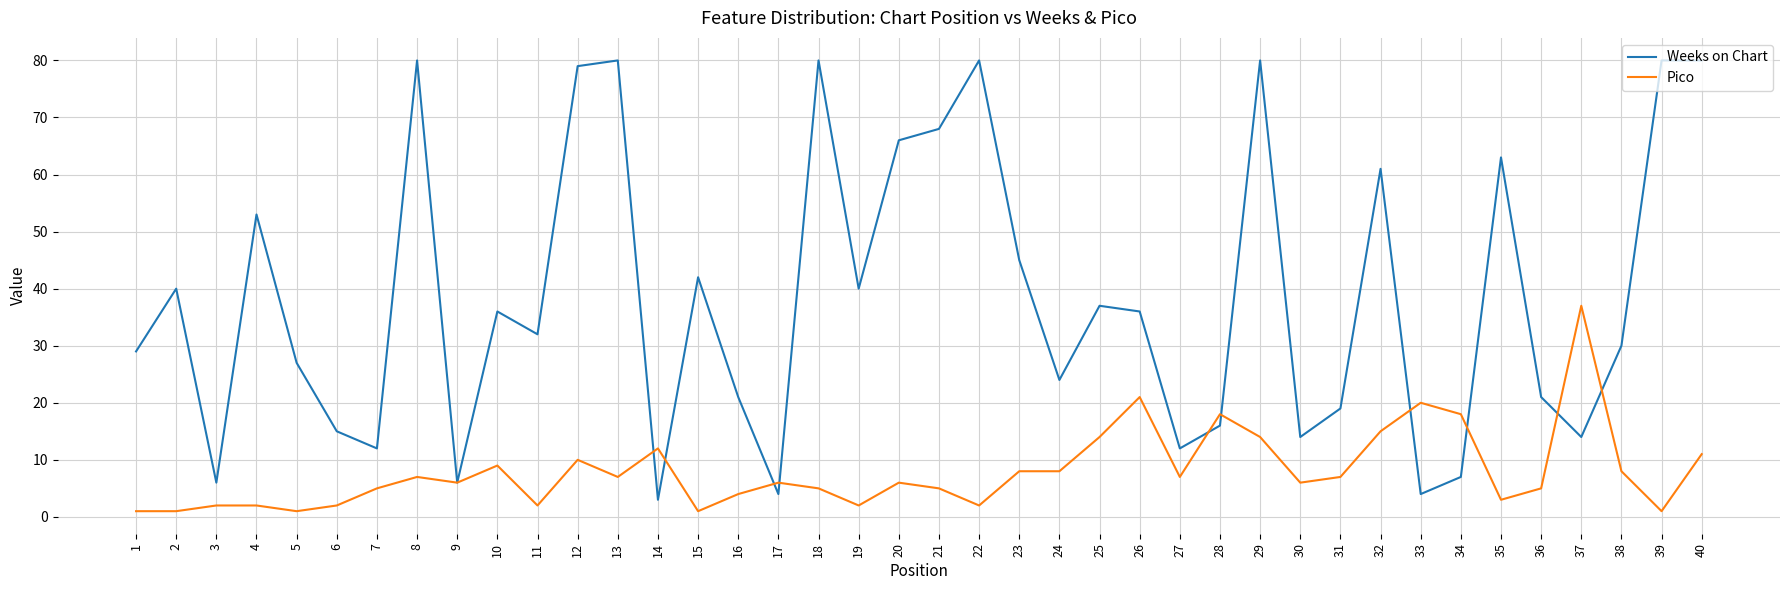

Reading left to right, list all the values displayed in this chart.

Weeks on Chart: 29	40	6	53	27	15	12	80	6	36	32	79	80	3	42	21	4	80	40	66	68	80	45	24	37	36	12	16	80	14	19	61	4	7	63	21	14	30	80	80
Pico: 1	1	2	2	1	2	5	7	6	9	2	10	7	12	1	4	6	5	2	6	5	2	8	8	14	21	7	18	14	6	7	15	20	18	3	5	37	8	1	11